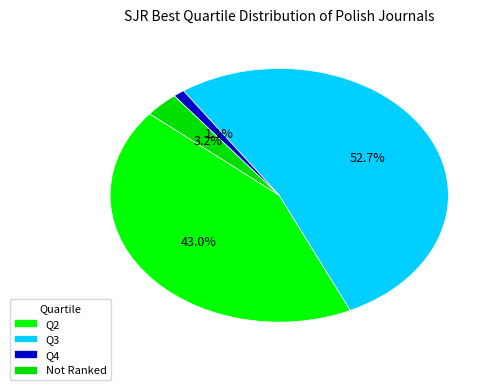

Which slice represents more than half of the pie?

Q3